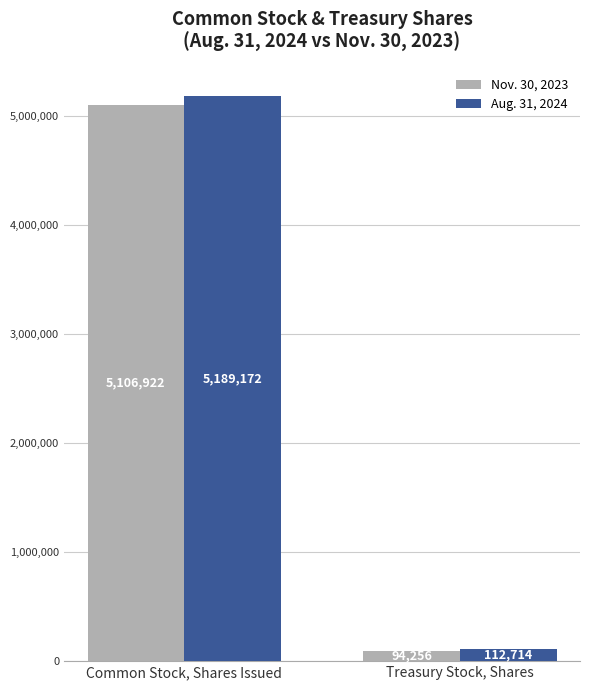

Reading left to right, extract all data points from this chart.

Nov. 30, 2023: Common Stock, Shares Issued=5106922	Treasury Stock, Shares=94256
Aug. 31, 2024: Common Stock, Shares Issued=5189172	Treasury Stock, Shares=112714